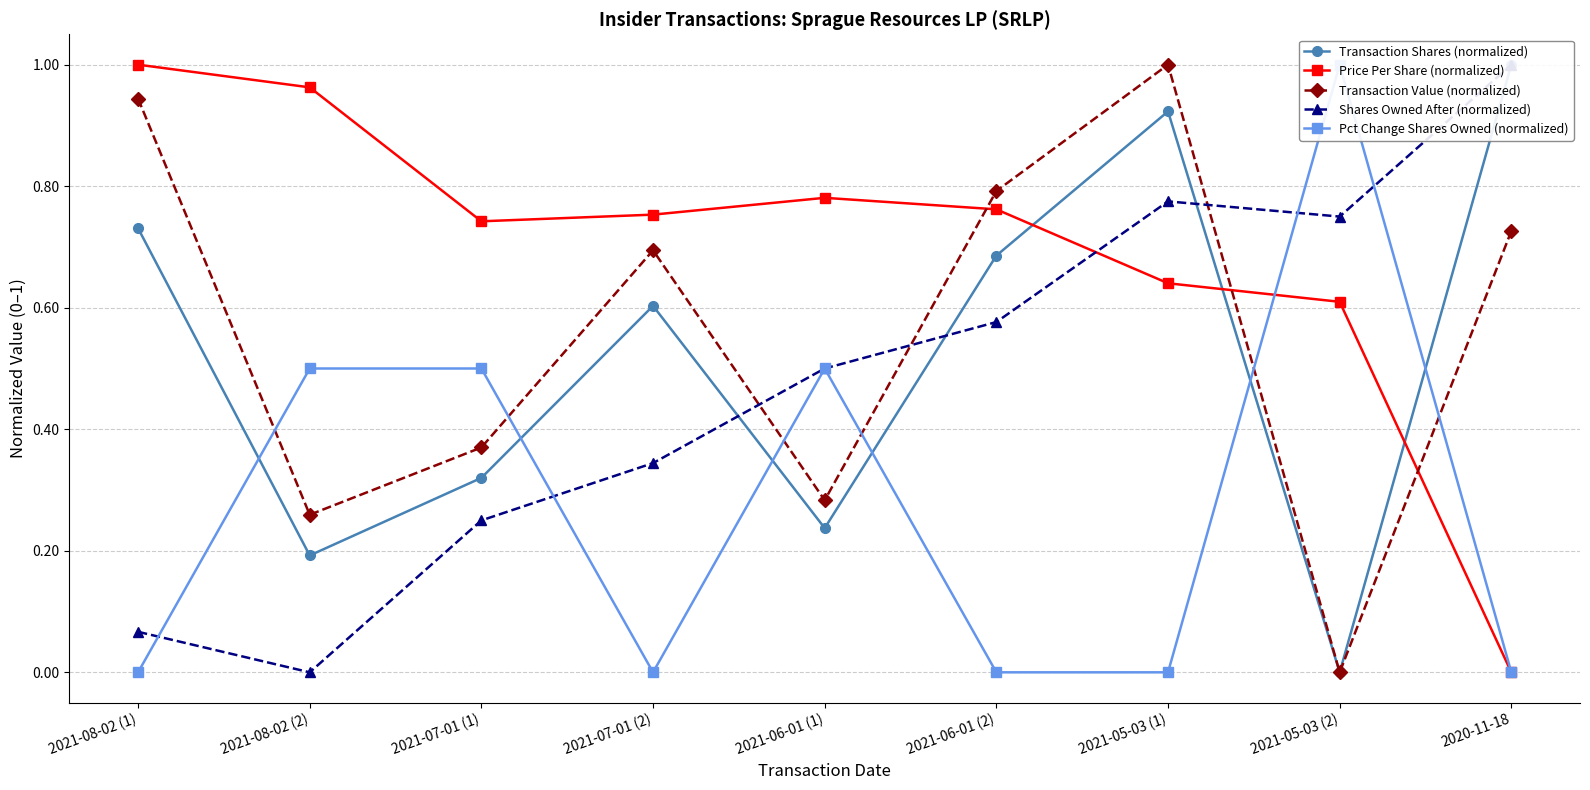

Reading left to right, extract all data points from this chart.

Transaction Shares (normalized): 0.7	0.2	0.3	0.6	0.2	0.7	0.9	0.0	1.0
Price Per Share (normalized): 1.0	1.0	0.7	0.8	0.8	0.8	0.6	0.6	0.0
Transaction Value (normalized): 0.9	0.3	0.4	0.7	0.3	0.8	1.0	0.0	0.7
Shares Owned After (normalized): 0.1	0.0	0.2	0.3	0.5	0.6	0.8	0.8	1.0
Pct Change Shares Owned (normalized): 0.0	0.5	0.5	0.0	0.5	0.0	0.0	1.0	0.0